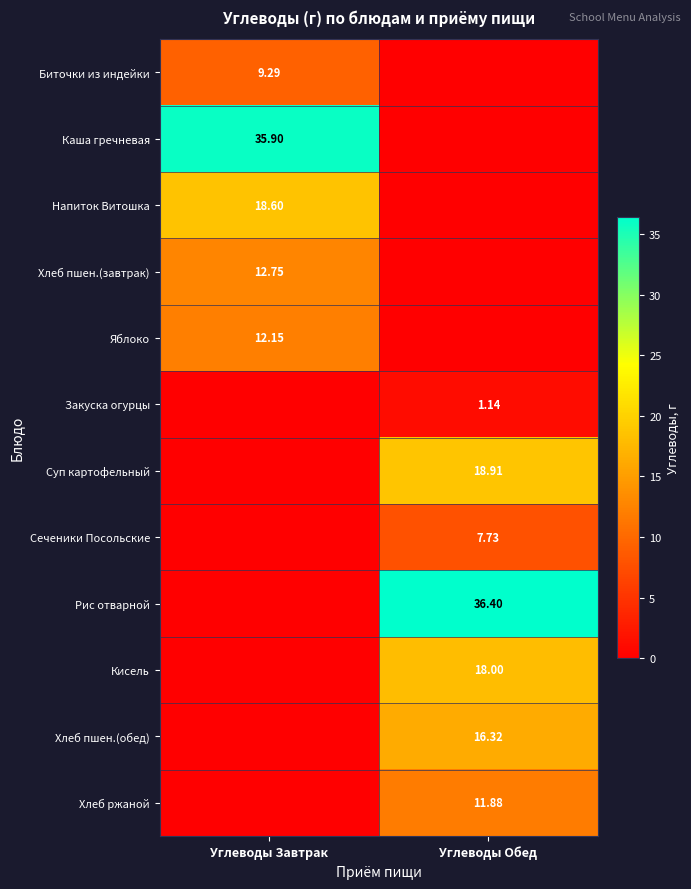

Between Углеводы Обед and Углеводы Завтрак, which is larger?

Углеводы Завтрак